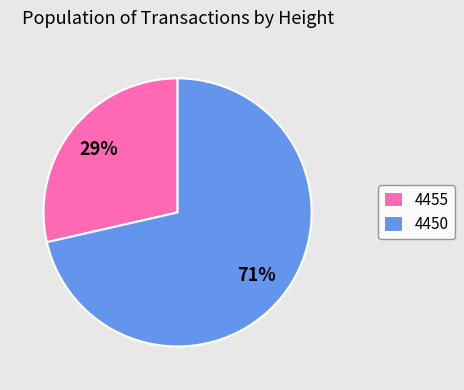

Is there a majority slice in this chart?

Yes